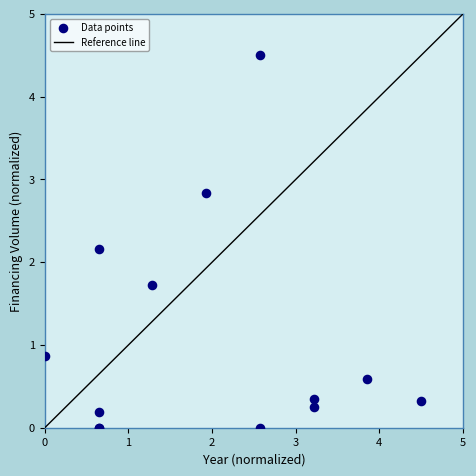

What Y value in the scatter plot is closest to 2?

2.2